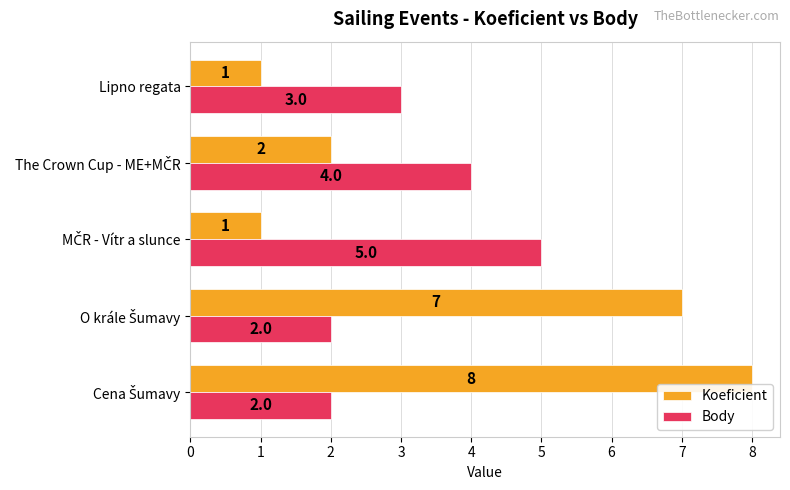

At how many categories does at least one series exceed 1?

5